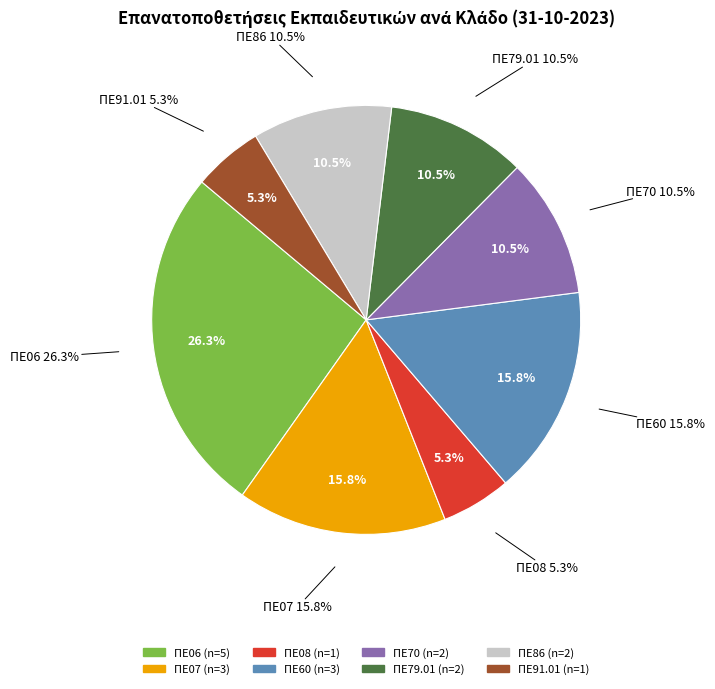

The ΠΕ06 slice represents 26% of the pie. True or false?

True